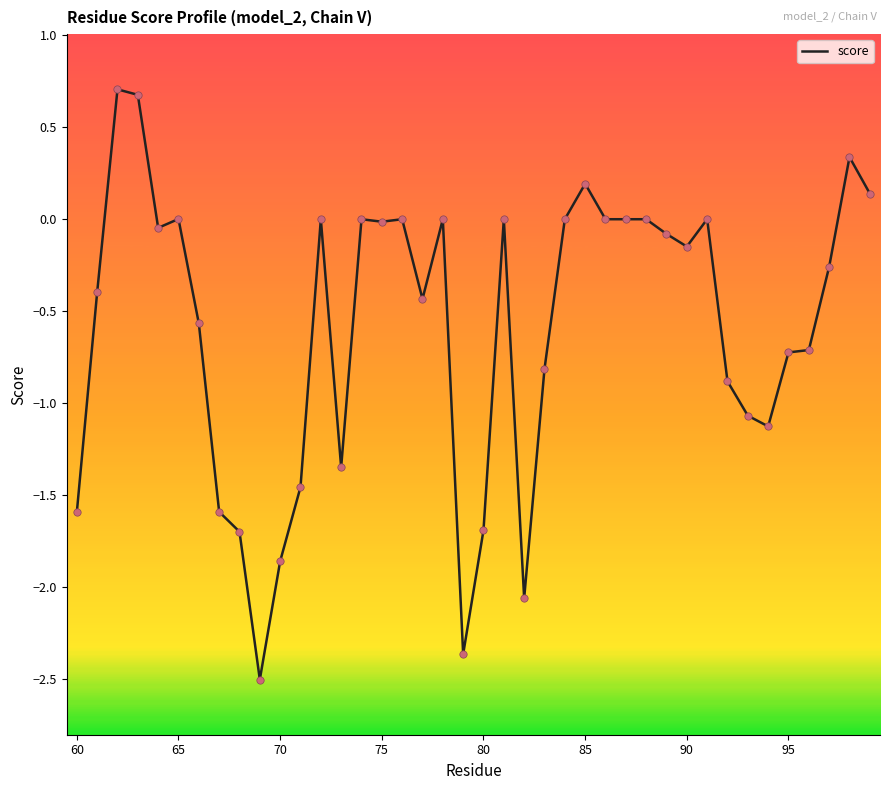

What is the maximum value shown in the chart?

0.7